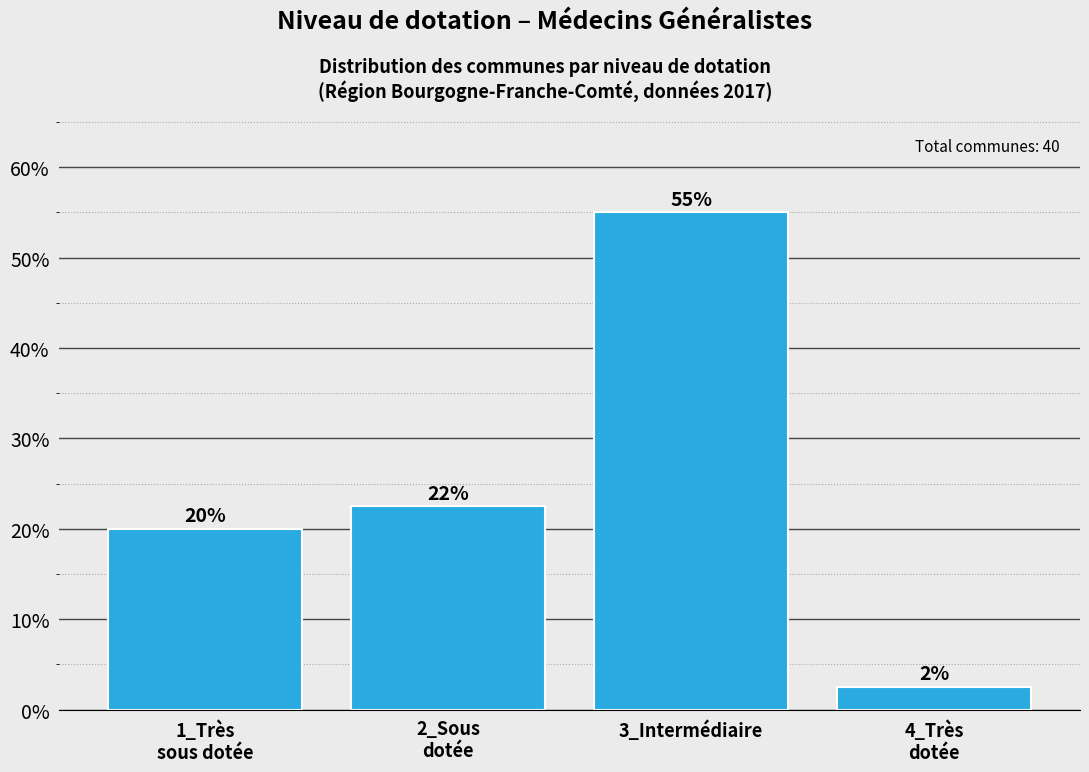

What is the value of the 4th bar from the left?

2.5